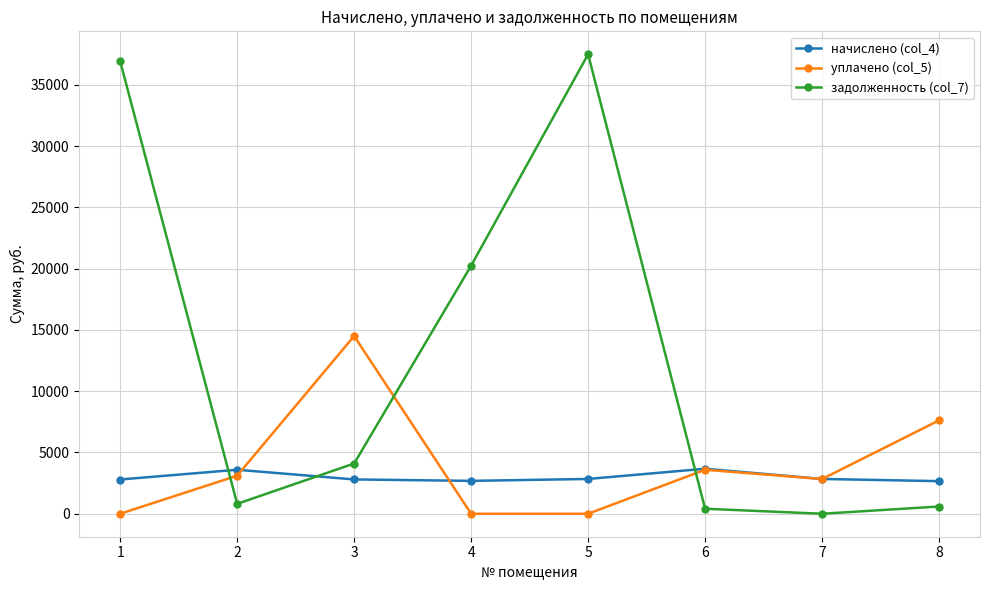

Which series has the largest total across all categories?

задолженность (col_7)